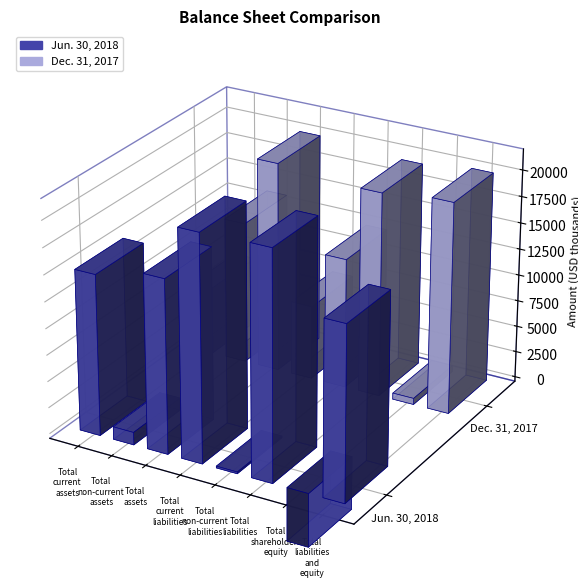

At which label does Dec. 31, 2017 first exceed 13531?

Total assets